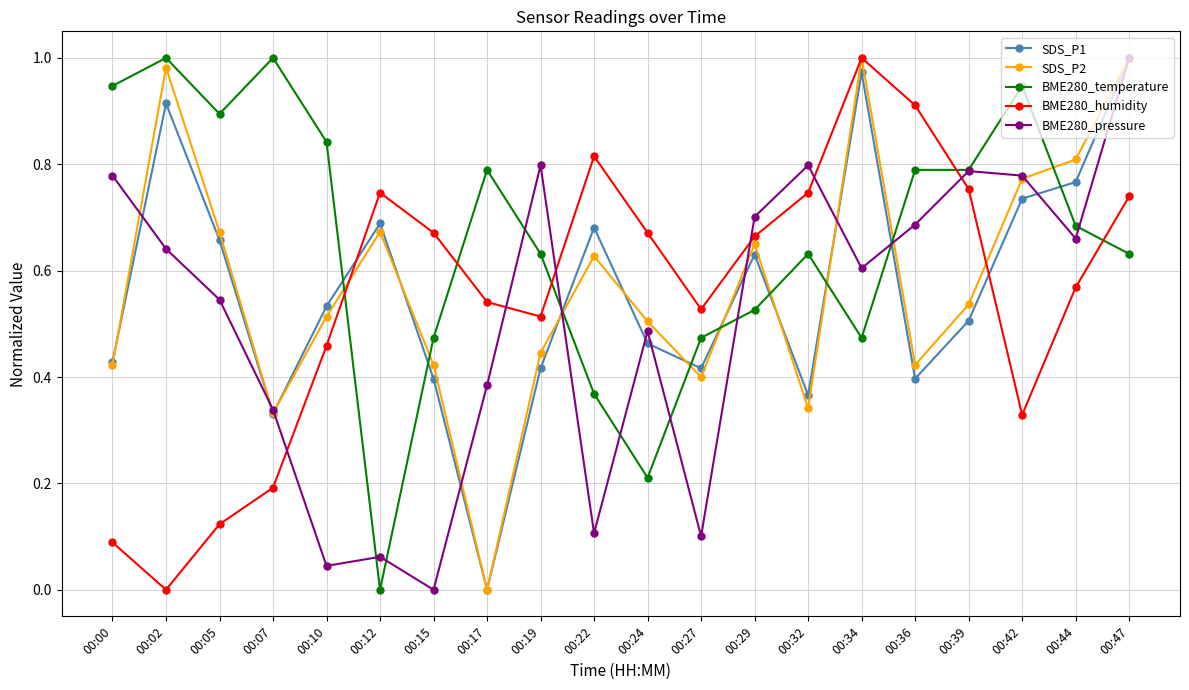

How many times do BME280_pressure and BME280_humidity cross each other?

6